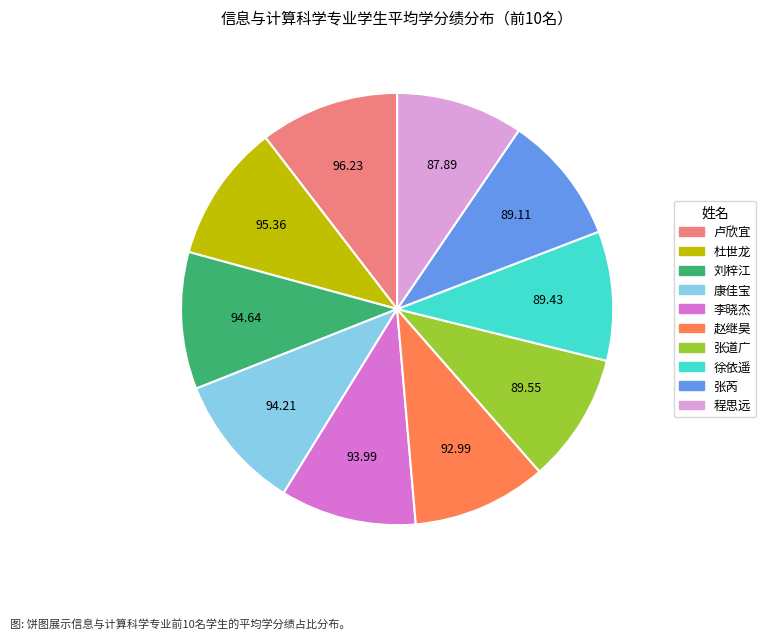

Do 张芮 and 刘梓江 together represent more than half of the pie?

No